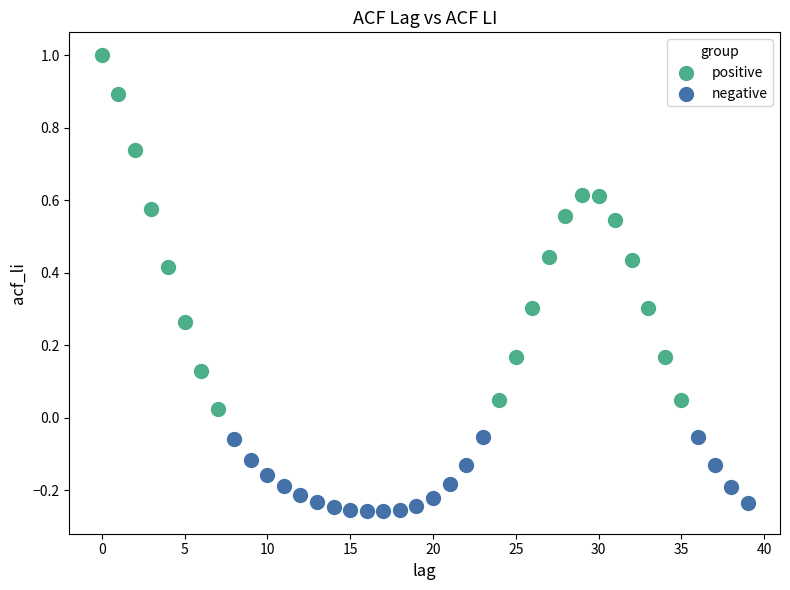

Which series contains the highest Y value?

positive